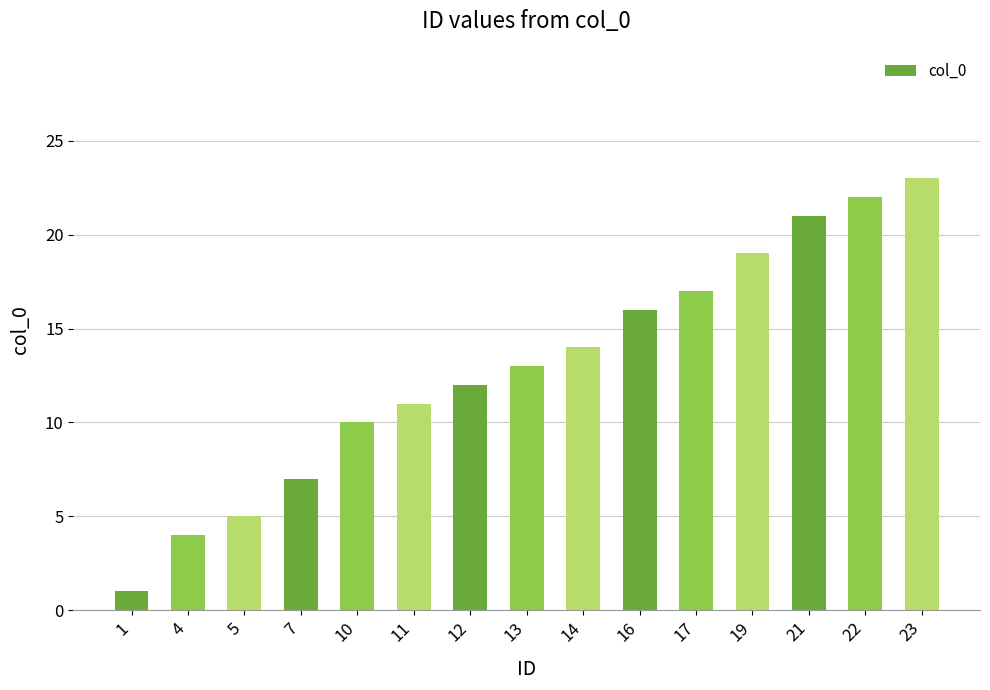

Does the chart contain any negative values?

No